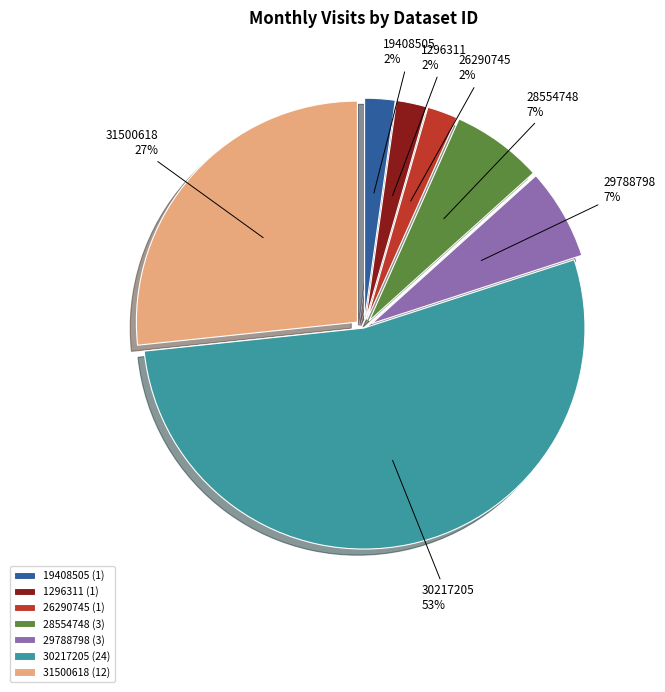

To the nearest percent, what is the difference between the largest and smallest slice percentages?

51%